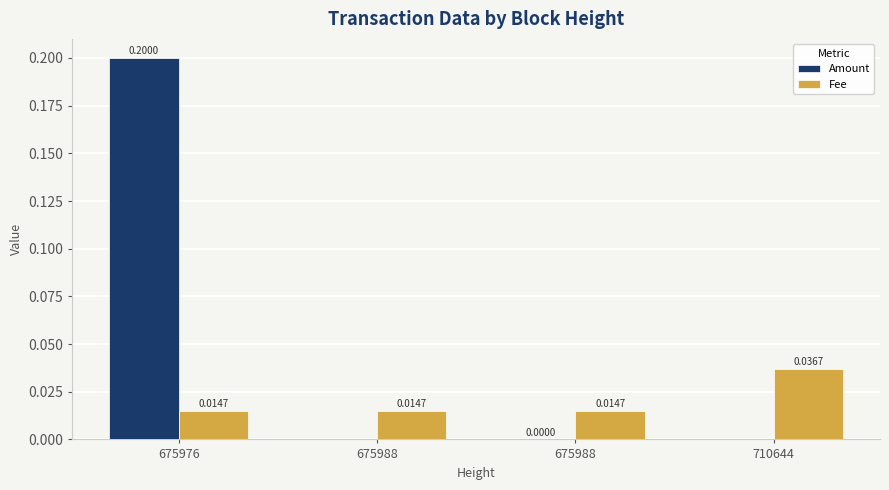

Count the number of data series in this chart.

2